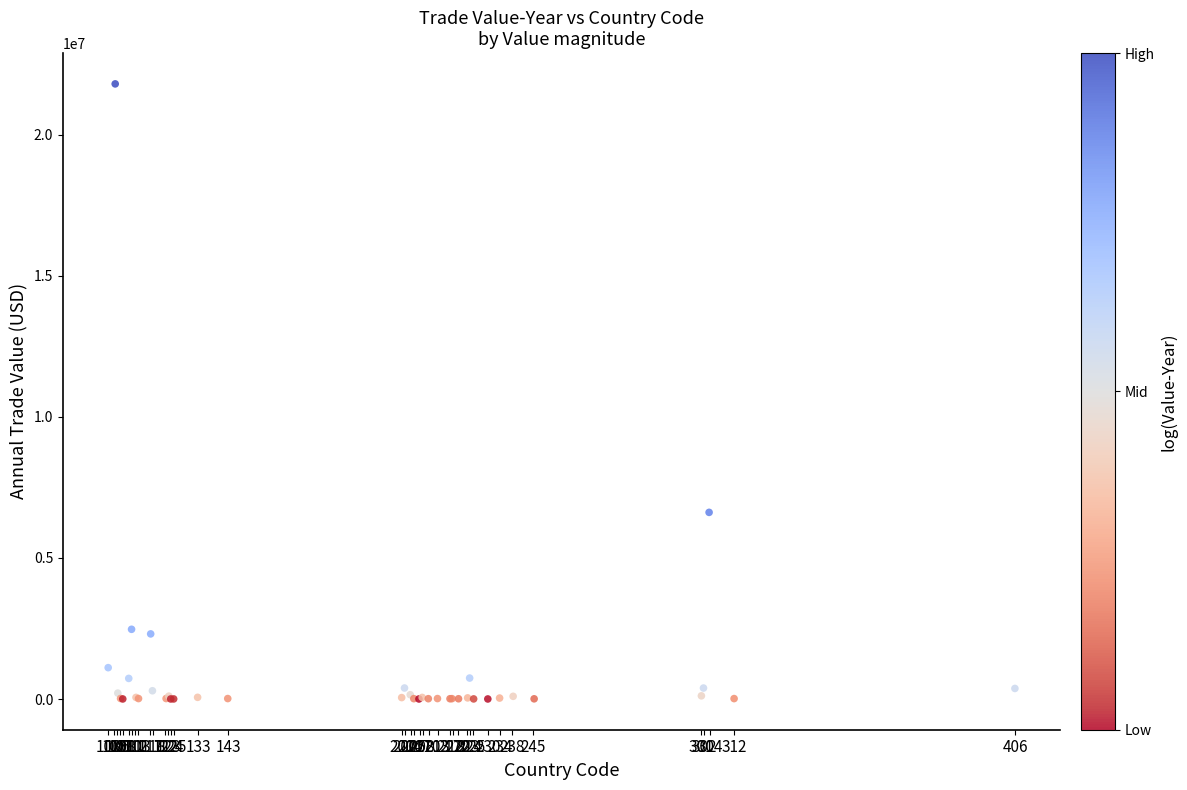

What Y value in the scatter plot is closest to 10900955?

6614871